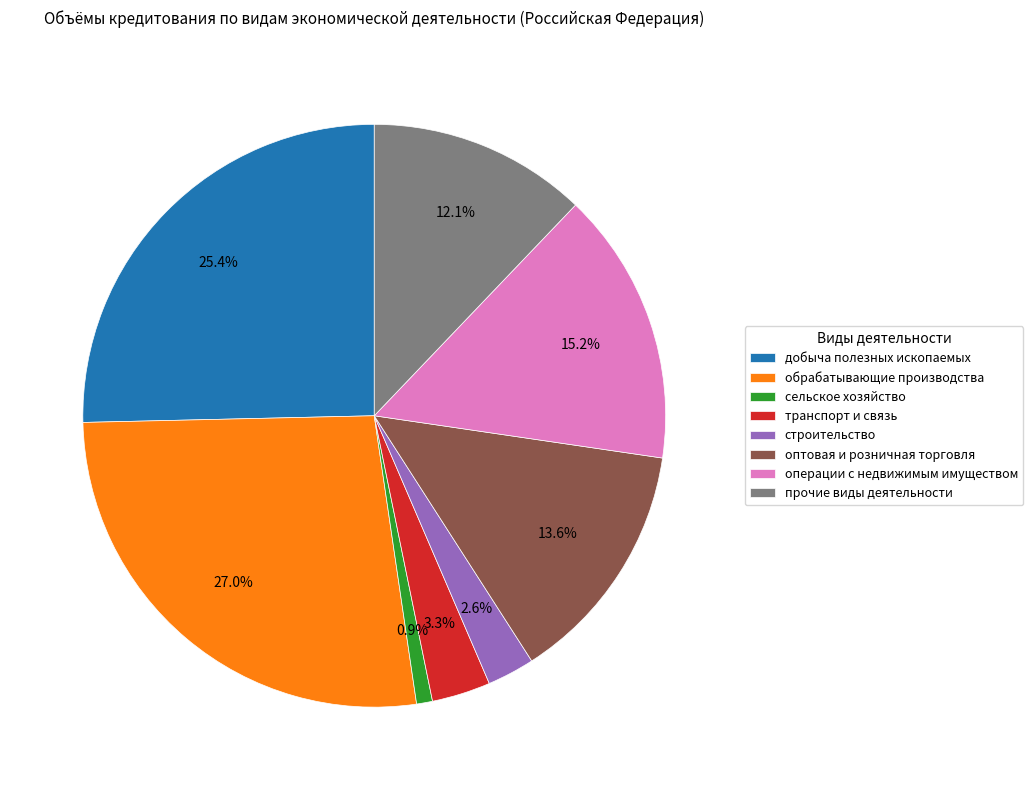

Does сельское хозяйство account for over 50% of the chart?

No